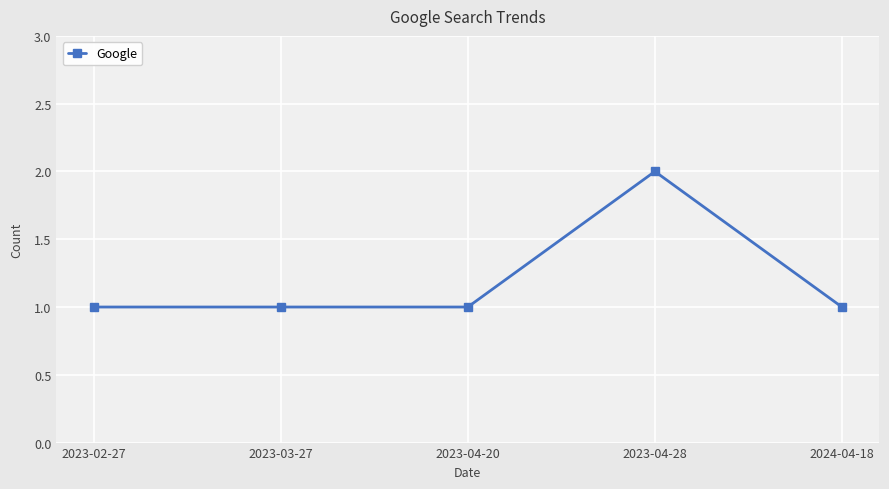

What is the label of the 2nd point from the right?

2023-04-28